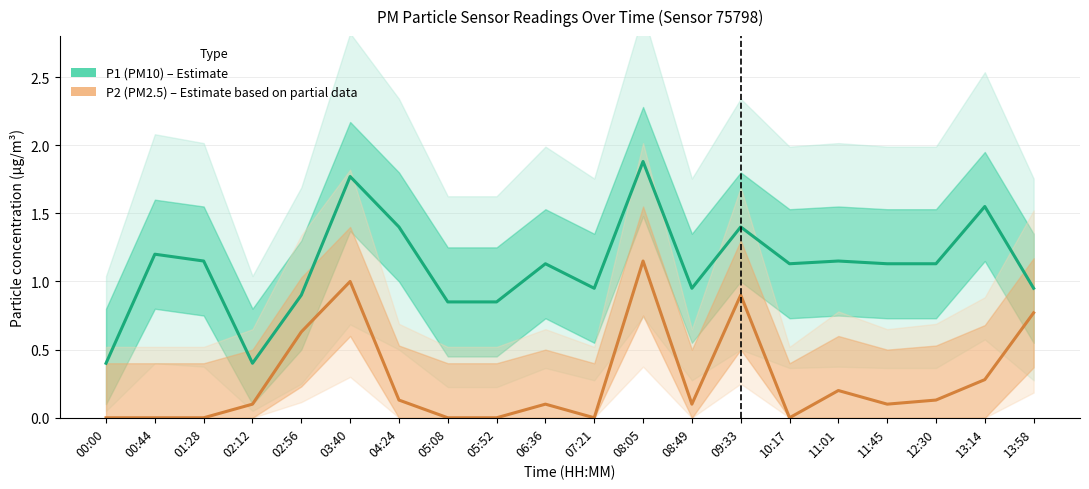

True or false: P1 (PM10) – Estimate has a value of 0.6 at 00:44.

False